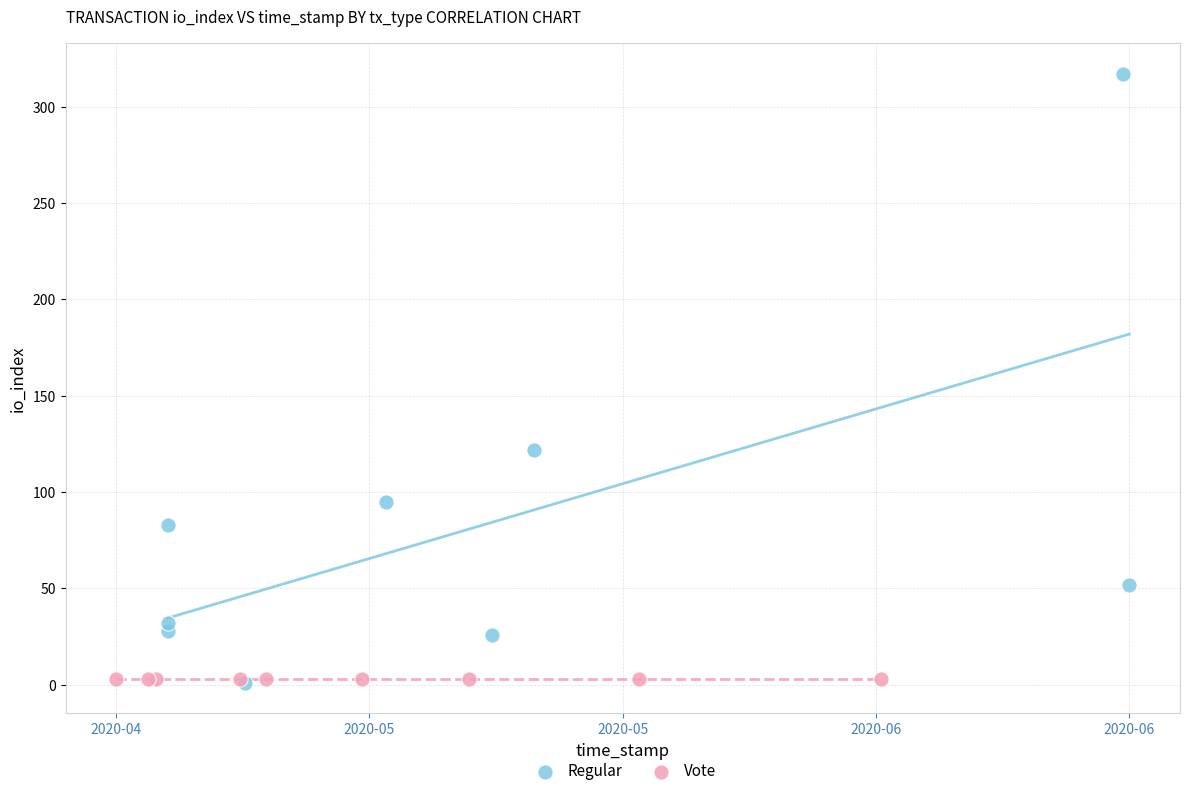

What are all the series names shown in the legend?

Regular, Vote